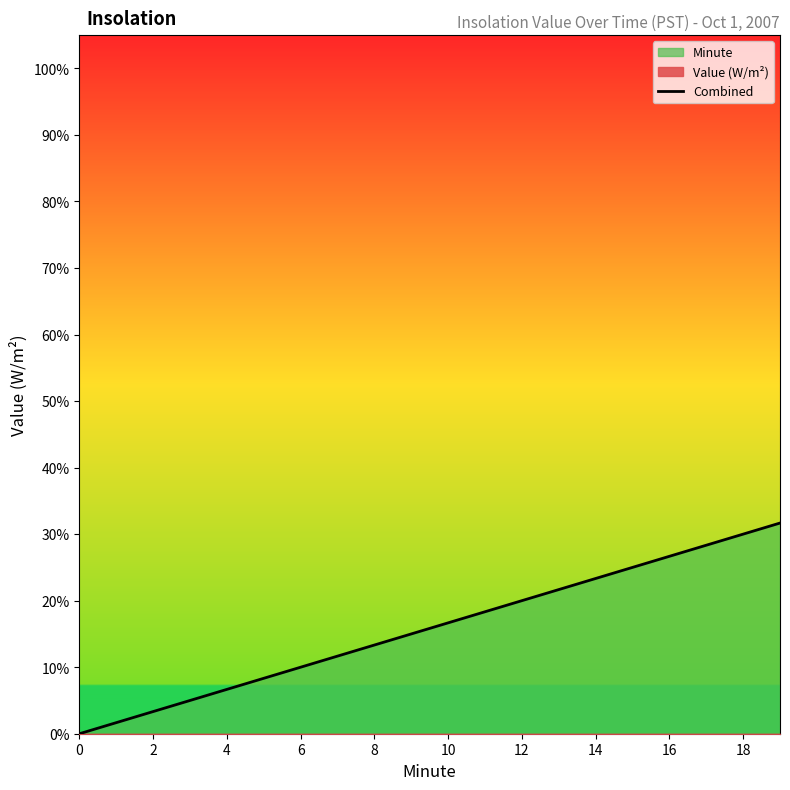

True or false: there are more than 2 points higher than both neighbors.

False